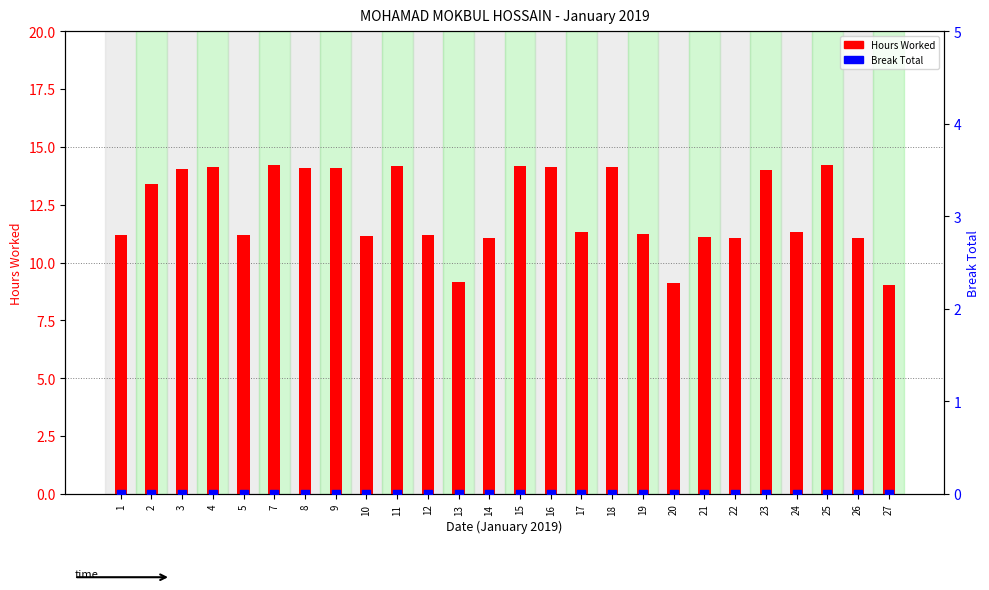

What are all the series names shown in the legend?

Hours Worked, Break Total